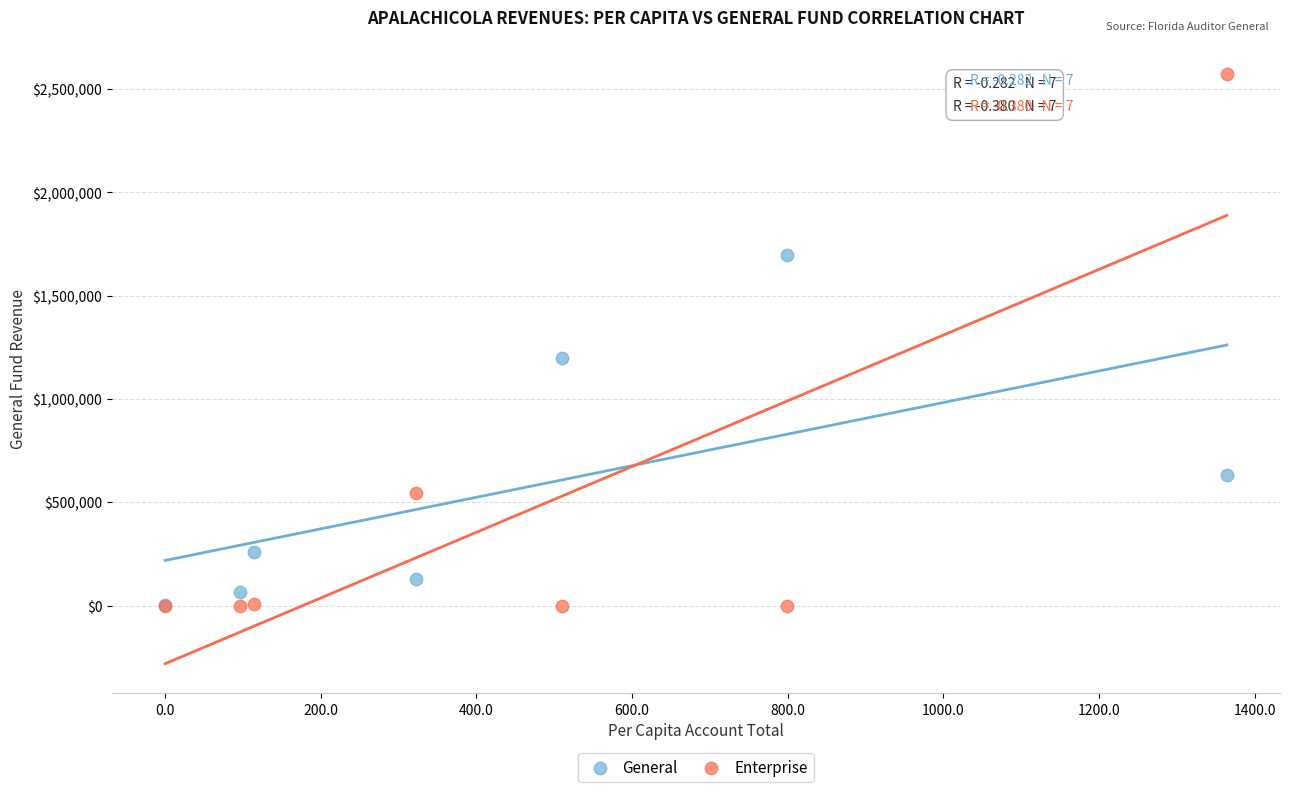

Across all series, what Y value is closest to 1287332?

1199574